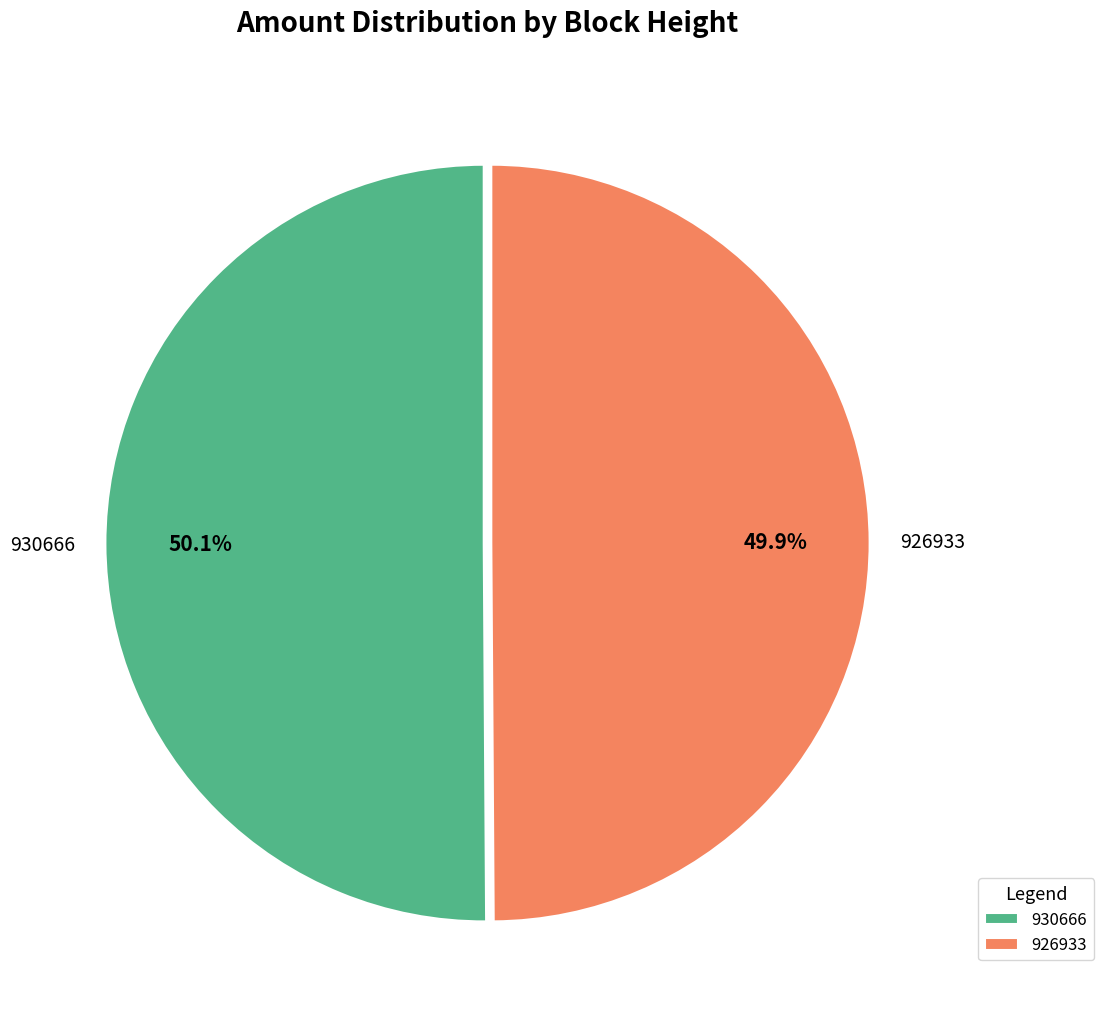

Combined, what portion of the pie is 930666 and 926933?

100.0%